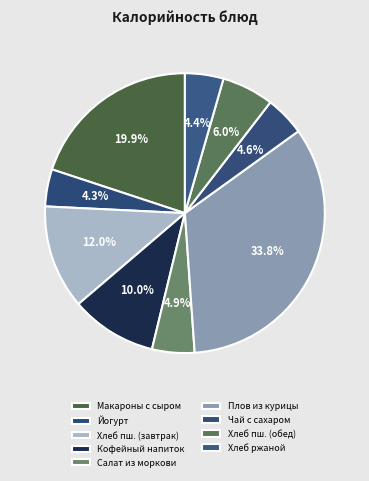

Count the number of slices in the pie.

9